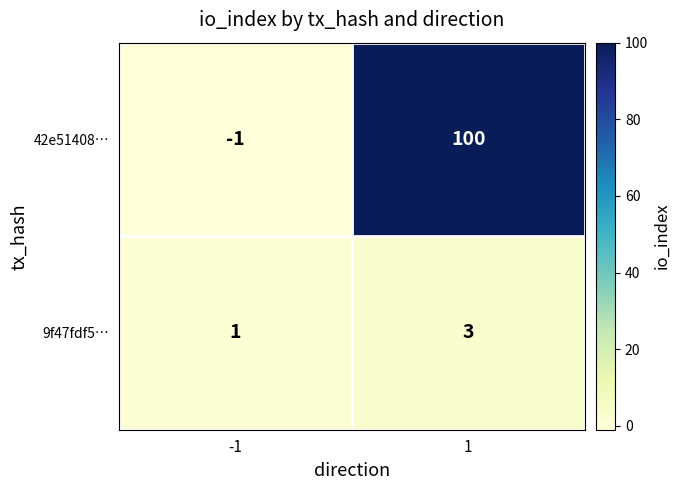

What is the maximum value shown in the chart?

100